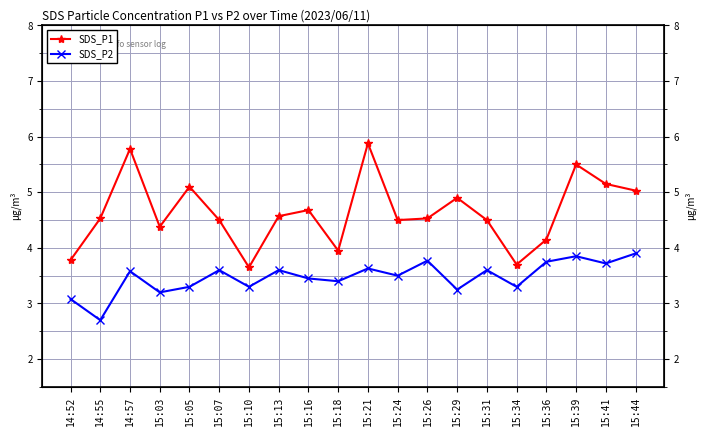

True or false: SDS_P2 has more than 0 points higher than both neighbors.

True